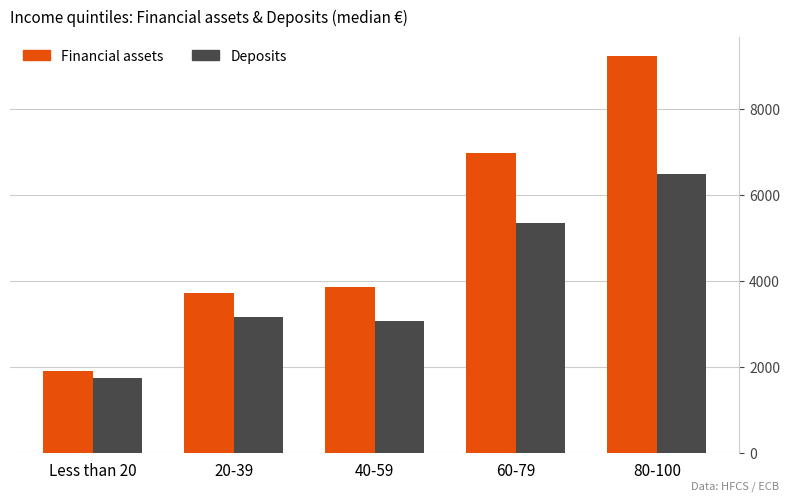

Rank the categories by Deposits value from highest to lowest.

80-100, 60-79, 20-39, 40-59, Less than 20